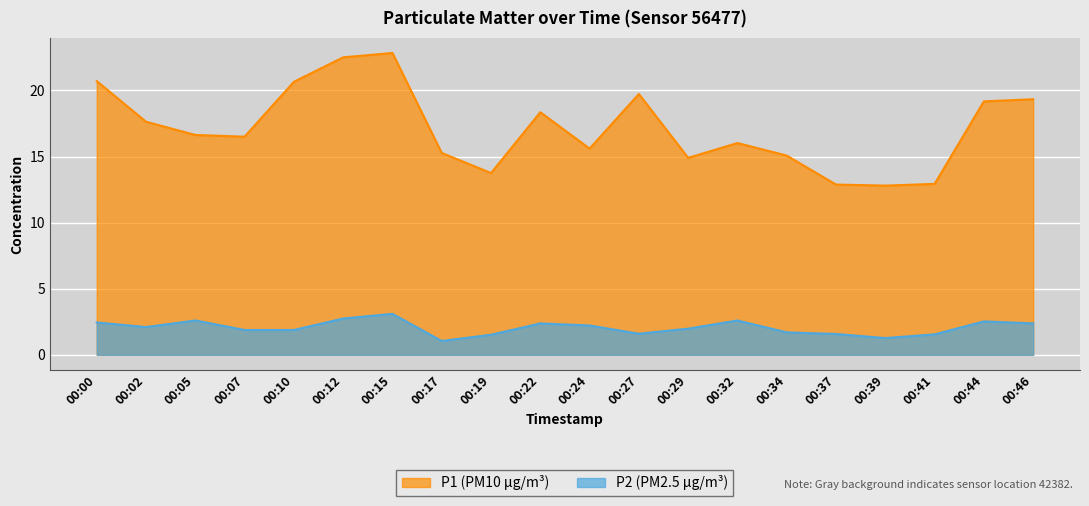

What is the value of the P1 point at the 19th from the left?

19.2